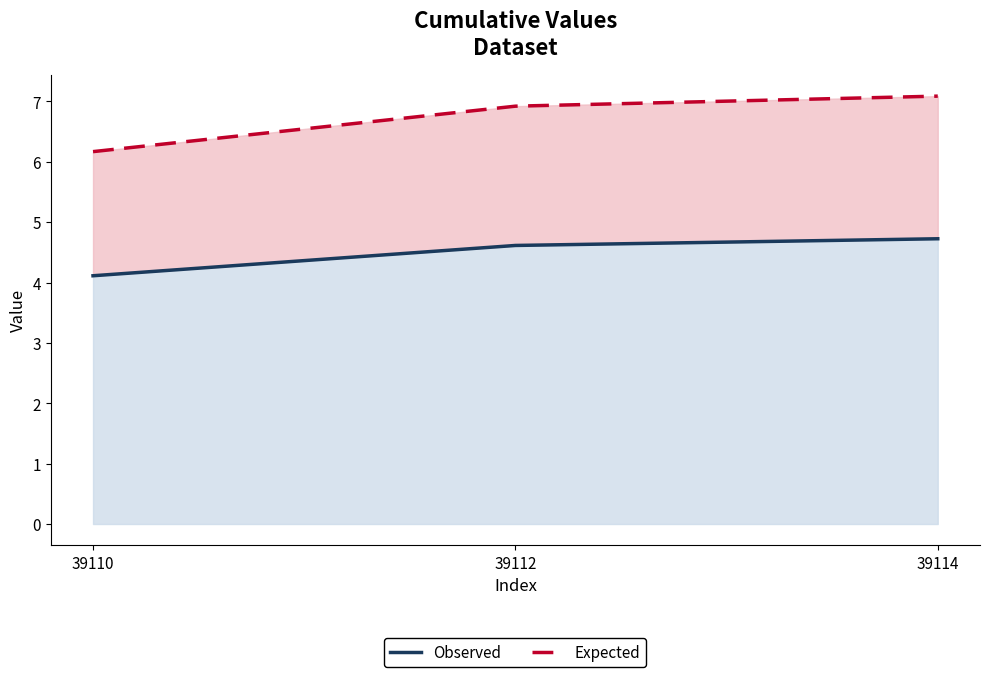

Which series has the widest spread of values?

Expected